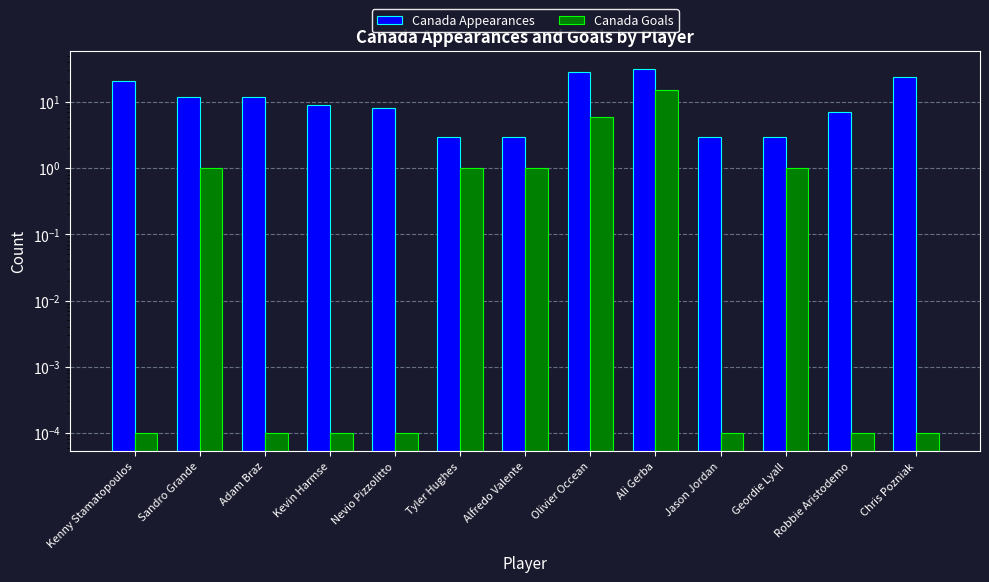

Count the number of data series in this chart.

2